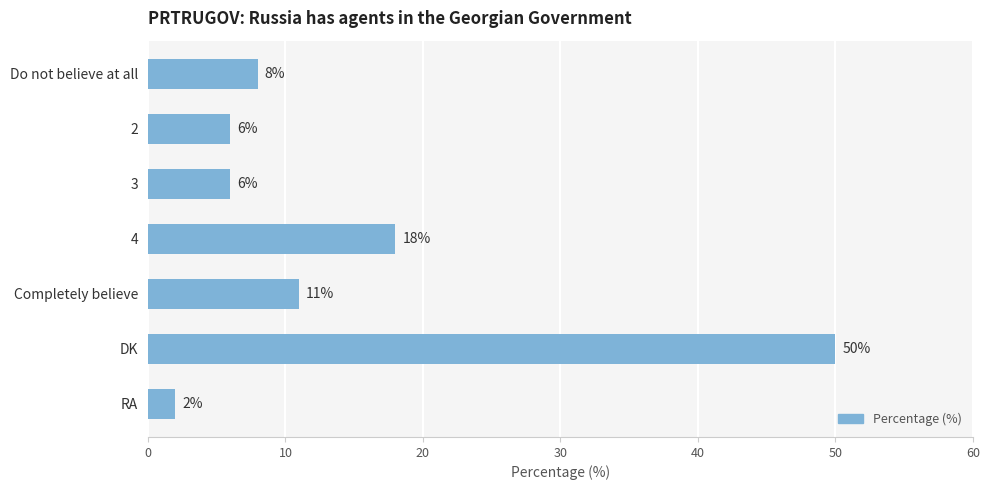

What position from the top is Completely believe?

5